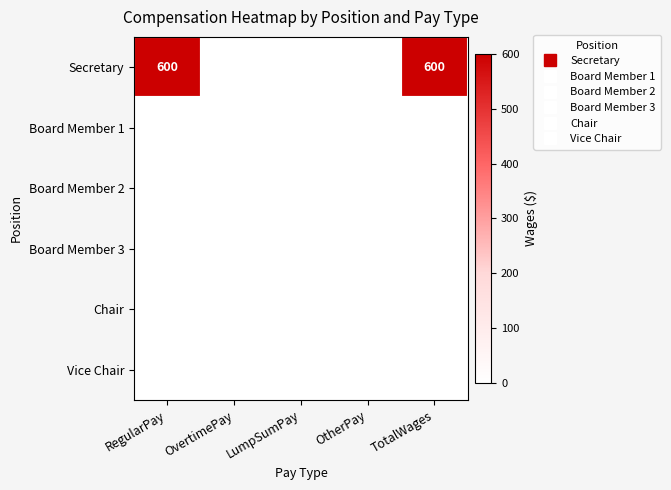

How many Secretary values are between 0 and 600?

5